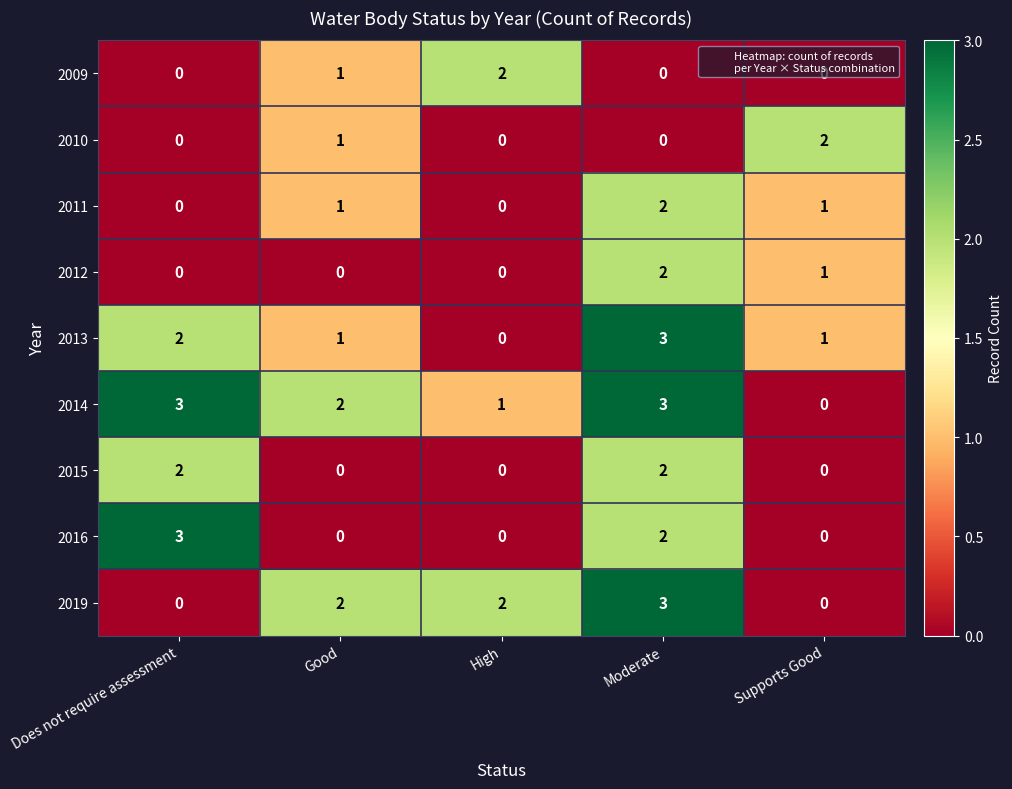

Where is 2012 nearest to the value 1?

Supports Good